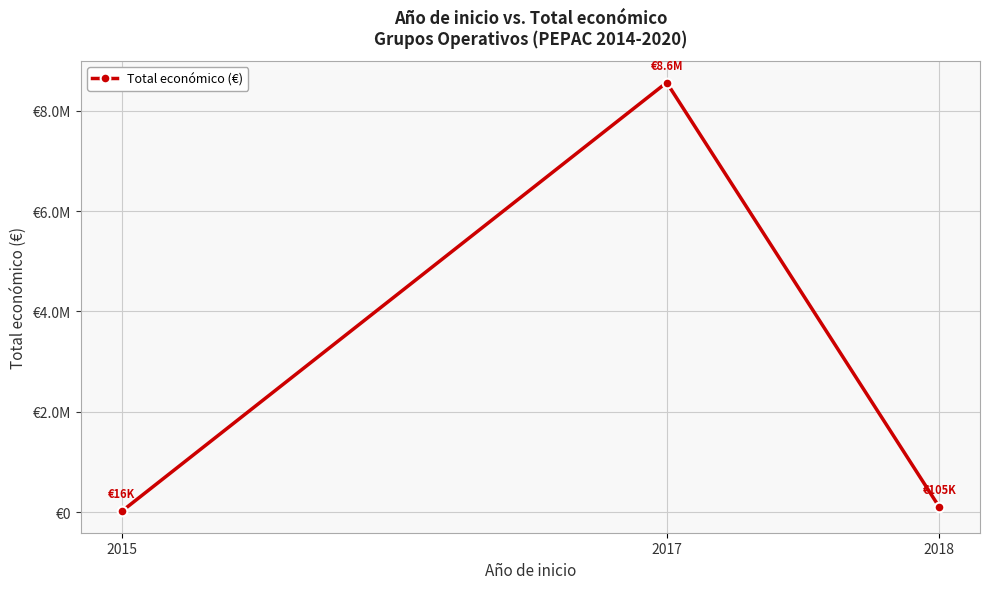

Rank the categories by value from highest to lowest.

2017, 2018, 2015